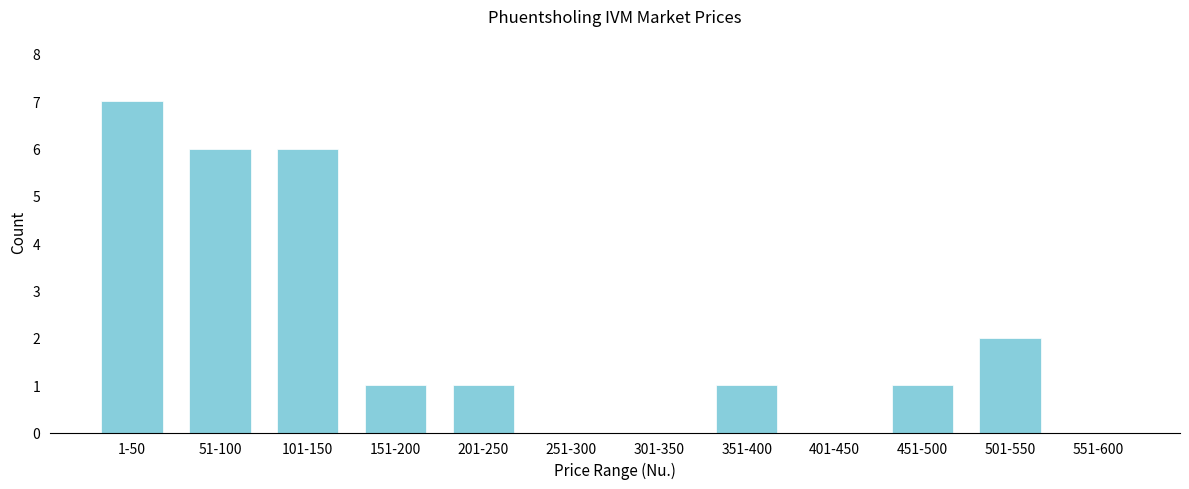

Reading left to right, list all the values displayed in this chart.

1-50=7	51-100=6	101-150=6	151-200=1	201-250=1	251-300=0	301-350=0	351-400=1	401-450=0	451-500=1	501-550=2	551-600=0